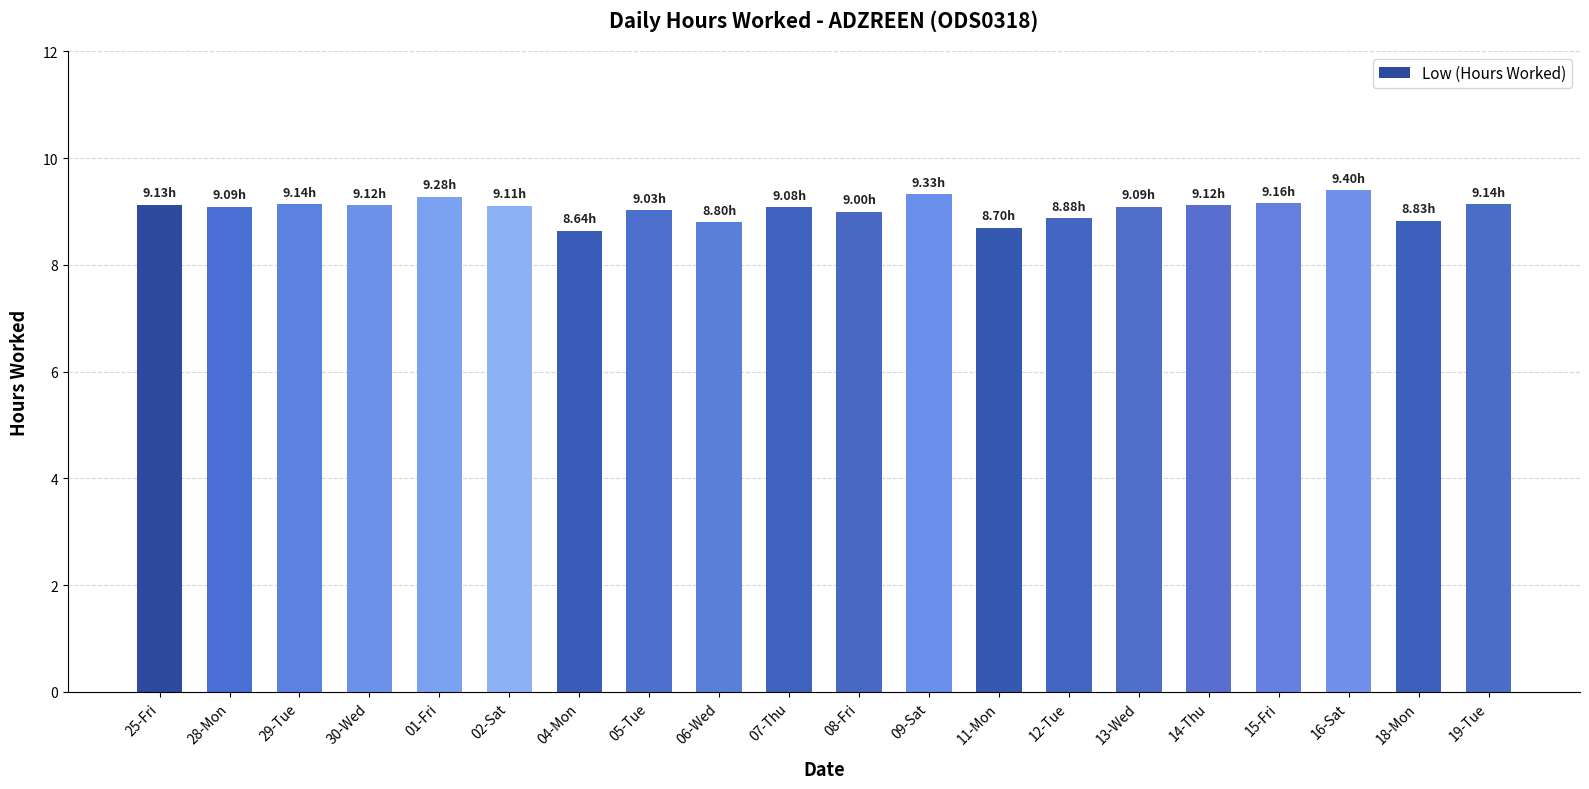

What is the label of the 12th bar from the right?

06-Wed